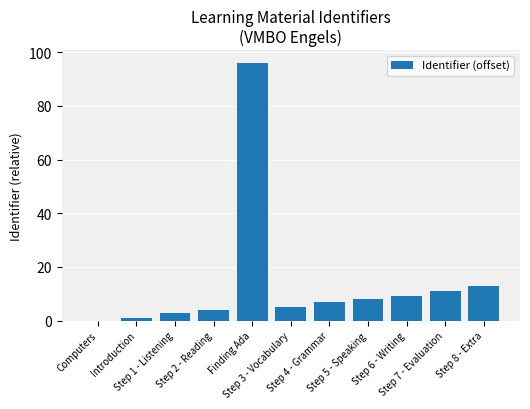

What is the maximum value shown in the chart?

96